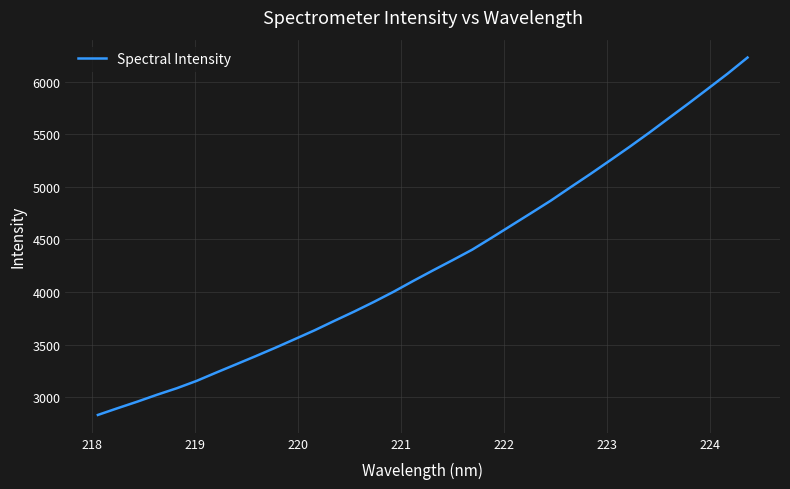

What is the difference between the maximum and minimum values?

3400.6